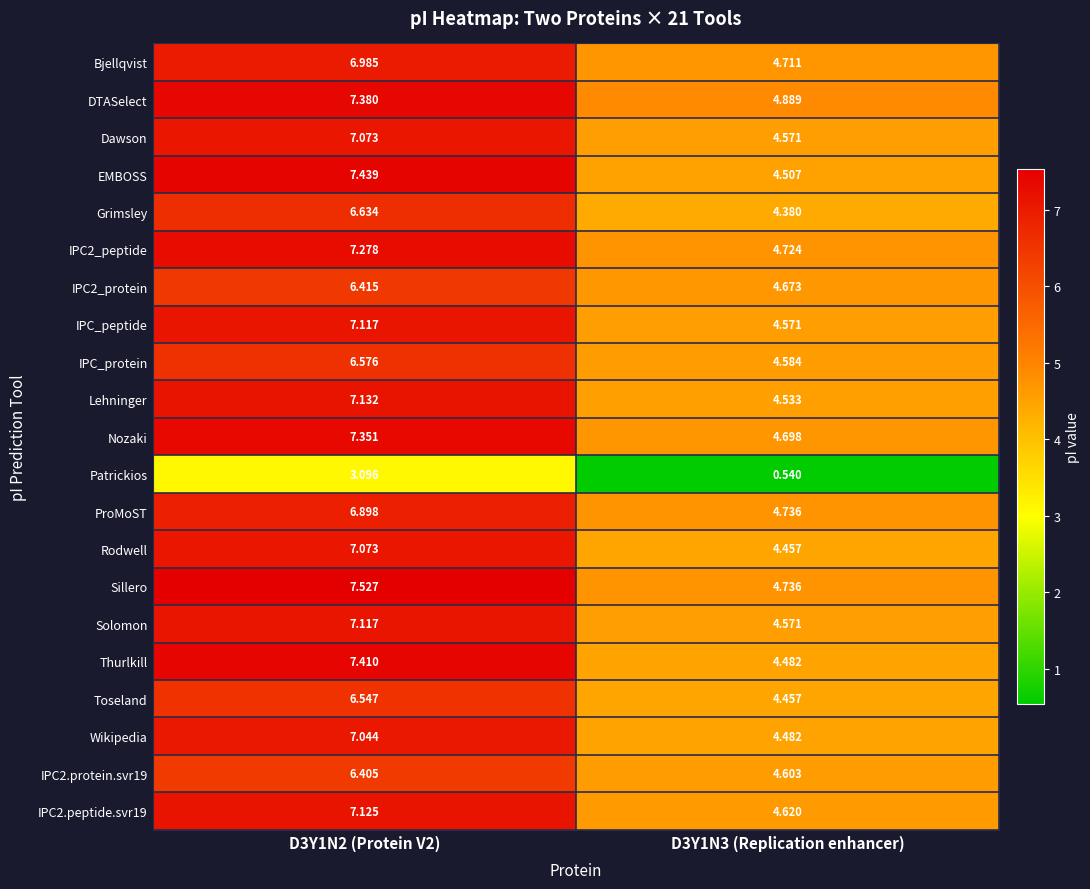

Is the value of Sillero at D3Y1N3 (Replication enhancer) greater than the value of Rodwell at D3Y1N2 (Protein V2)?

No